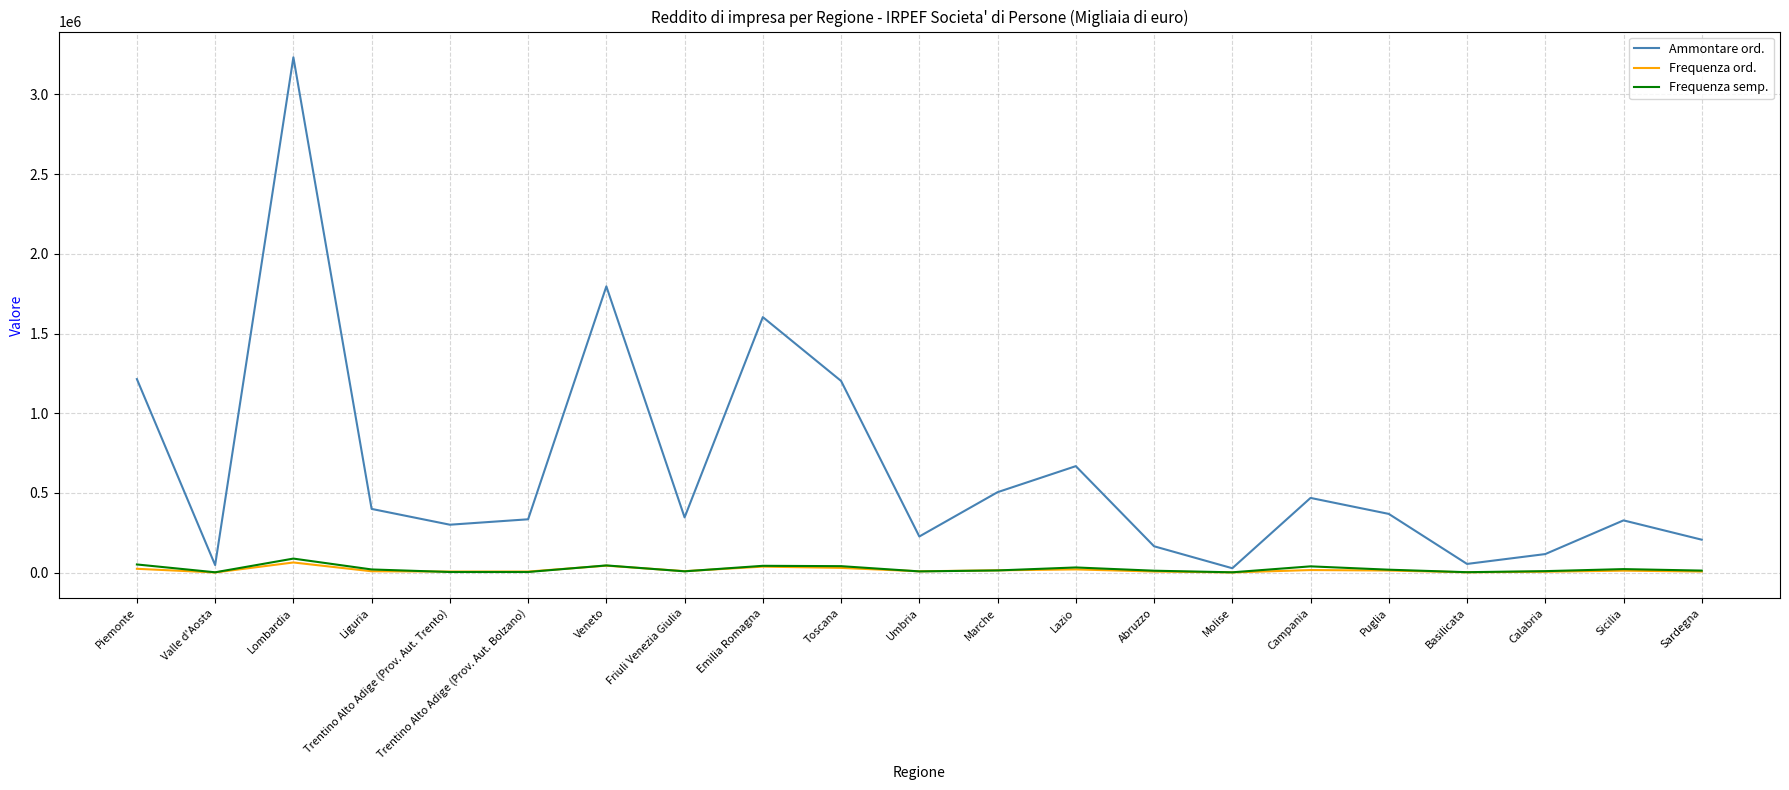

Which series has the largest range (max minus min)?

Ammontare ord.